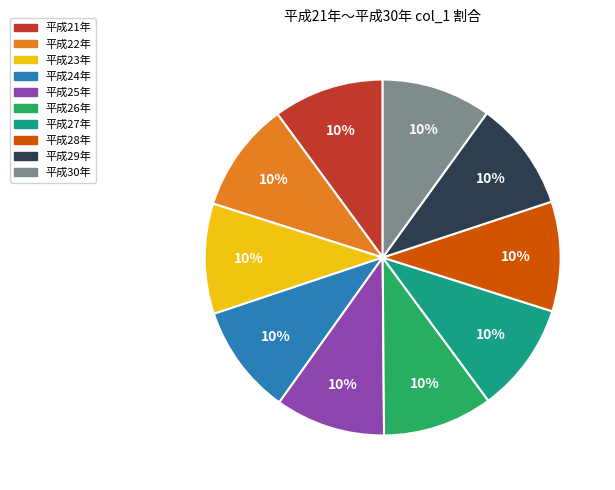

To the nearest percent, what percentage of the pie is 平成25年?

10%